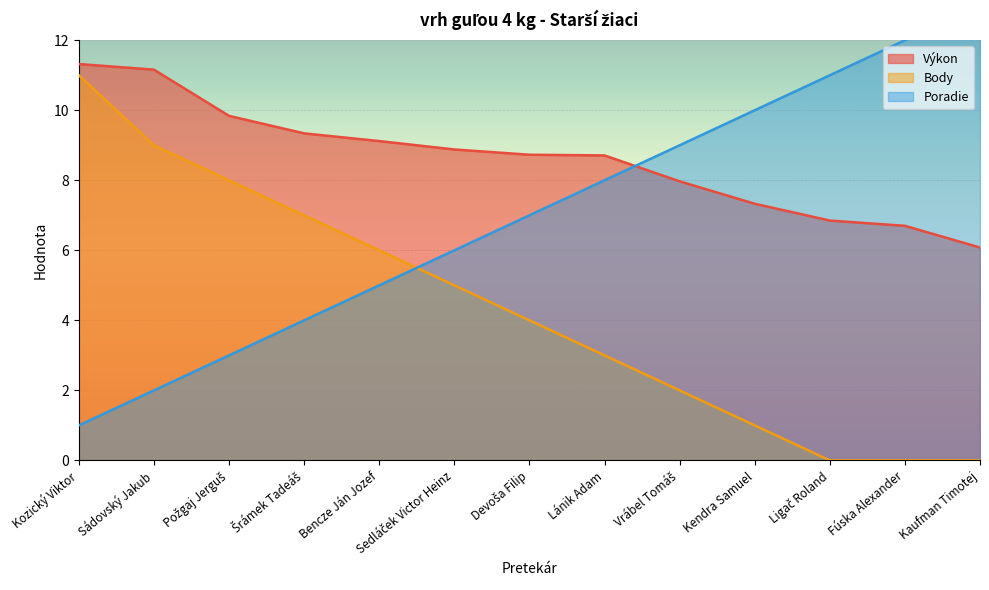

How many times do Poradie and Body cross each other?

1